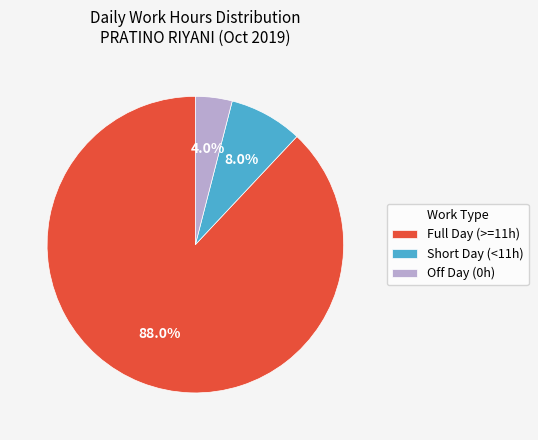

Rank the categories by value from highest to lowest.

Full Day (>=11h), Short Day (<11h), Off Day (0h)